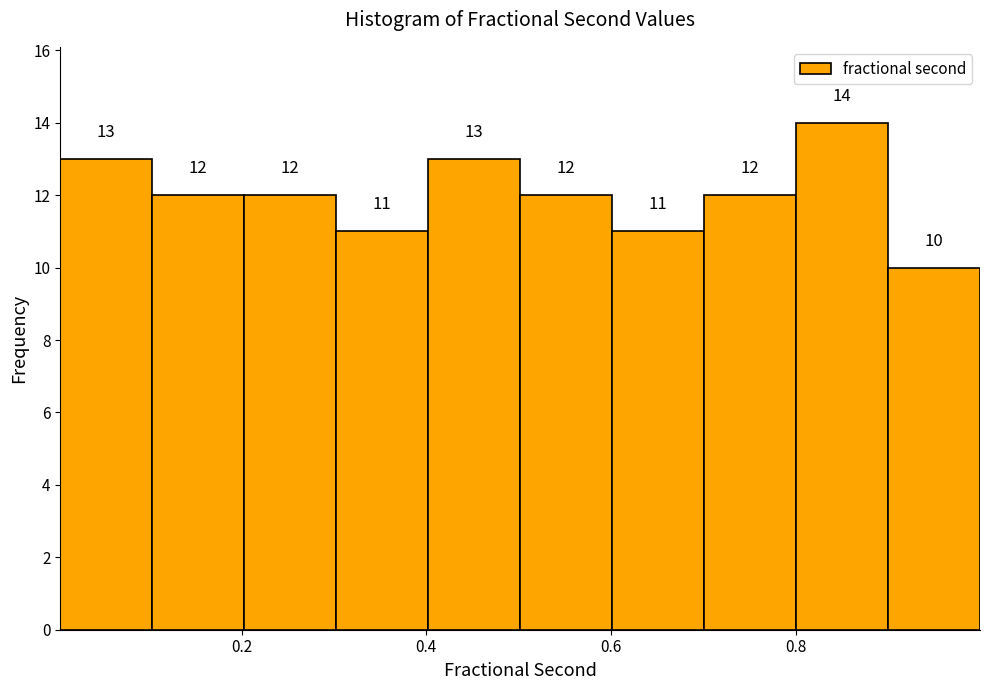

Which range on the x-axis has the tallest bar?

0.8 to 0.9